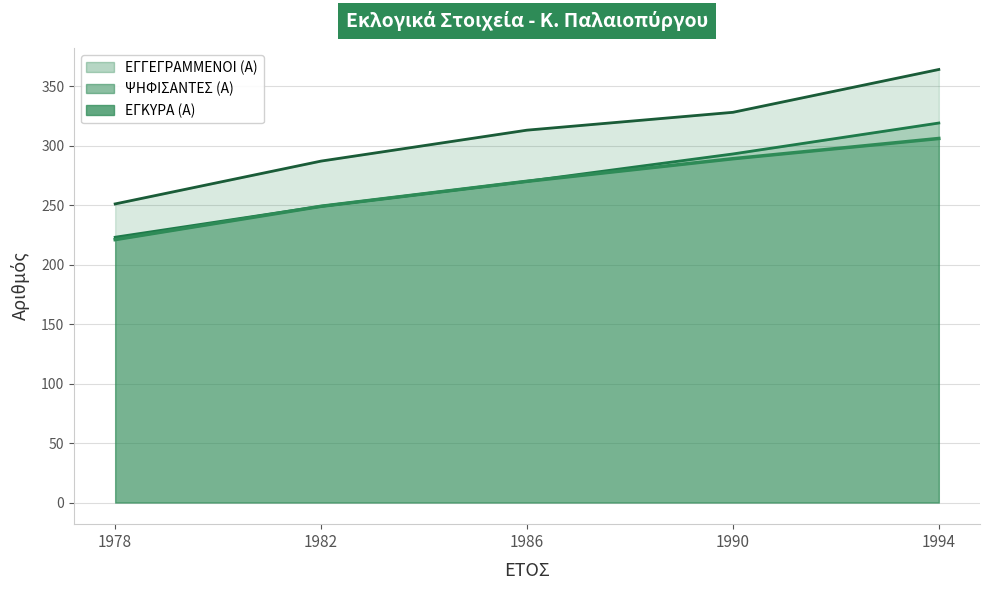

What is the minimum value for ΨΗΦΙΣΑΝΤΕΣ (Α)?

221